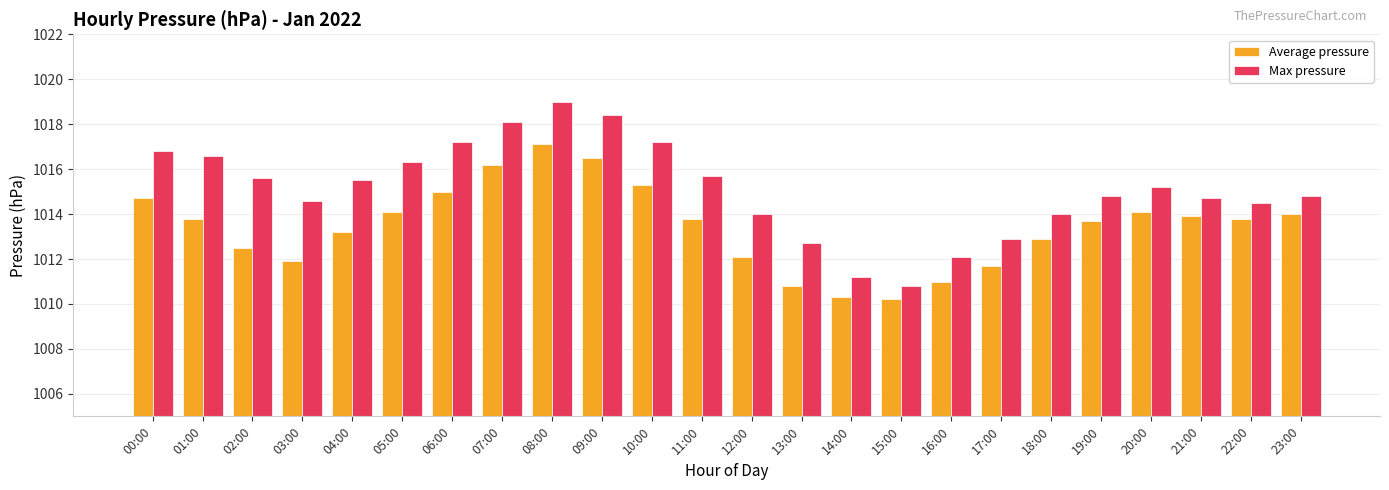

What is the sum of all Average pressure values?

24322.6